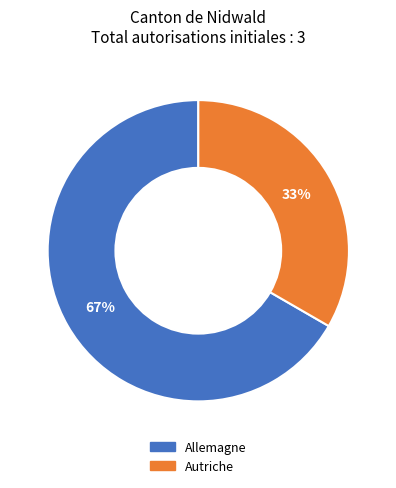

Is the sum of Allemagne and Autriche greater than half?

Yes